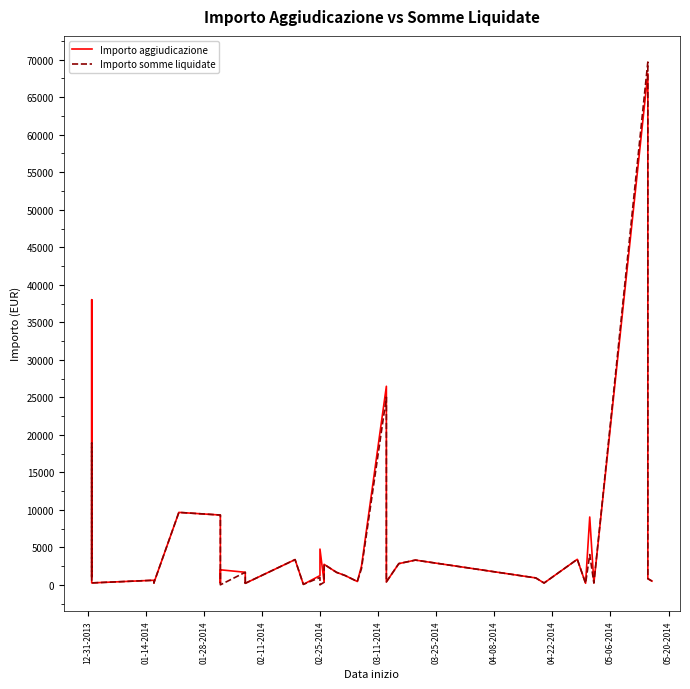

At which label does Importo somme liquidate first exceed 819?

12-31-2013